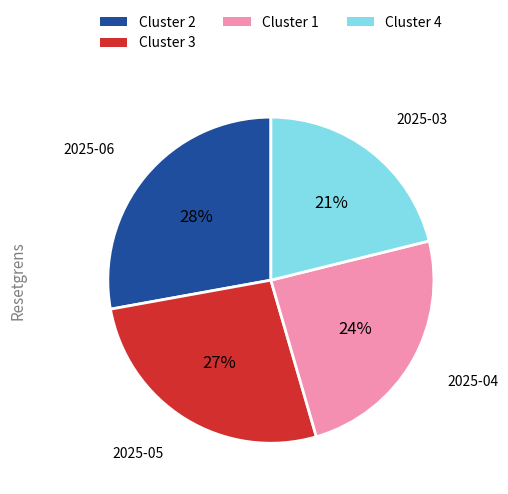

How many segments does this pie chart have?

4